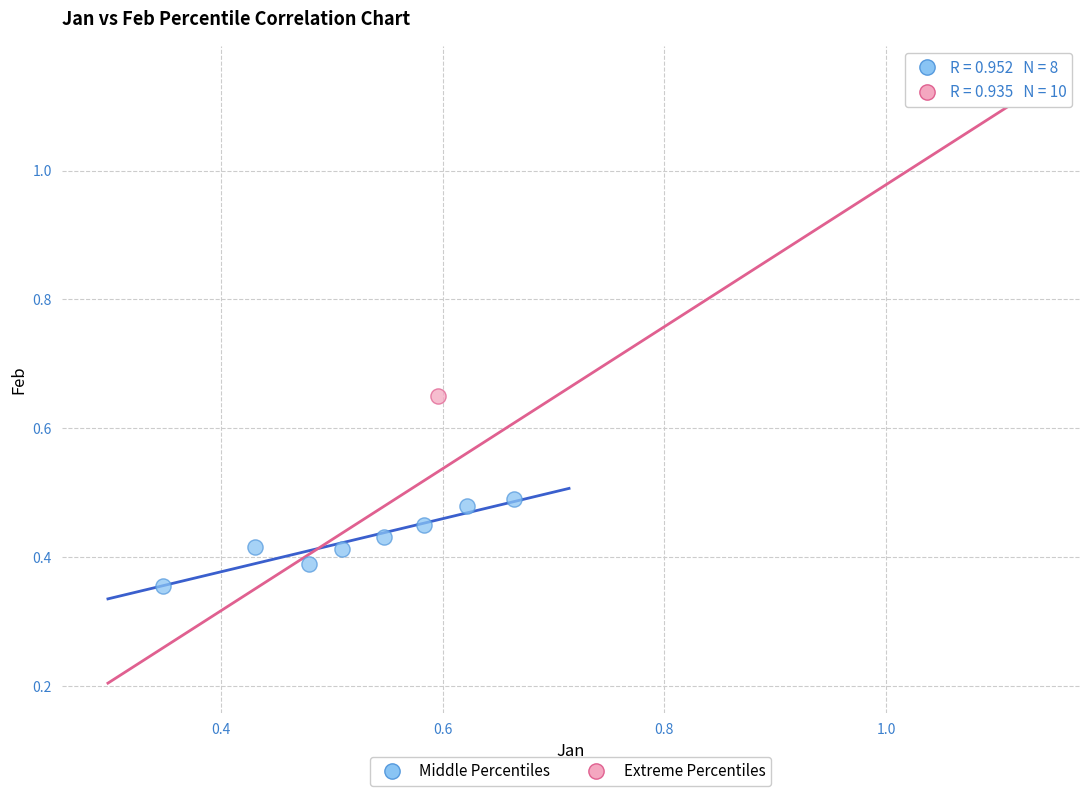

What are all the series names shown in the legend?

Middle Percentiles, Extreme Percentiles